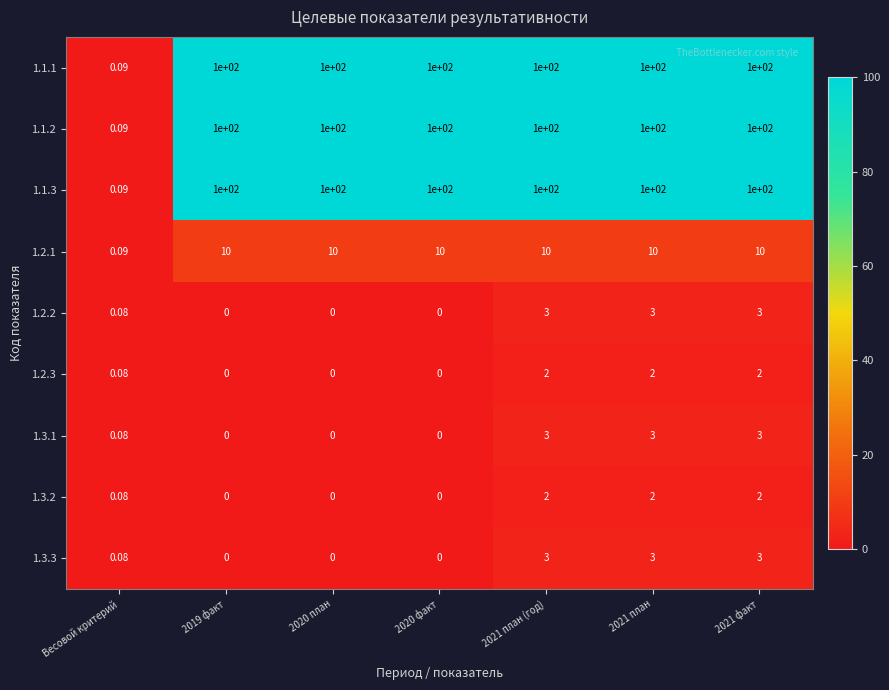

Is the value of 1.3.3 at 2021 план (год) greater than the value of 1.1.1 at 2021 план?

No